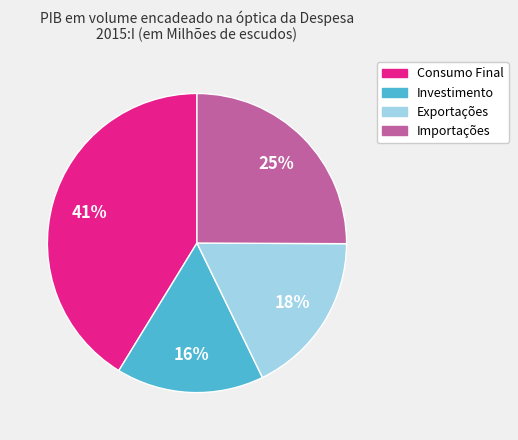

Count the number of slices in the pie.

4